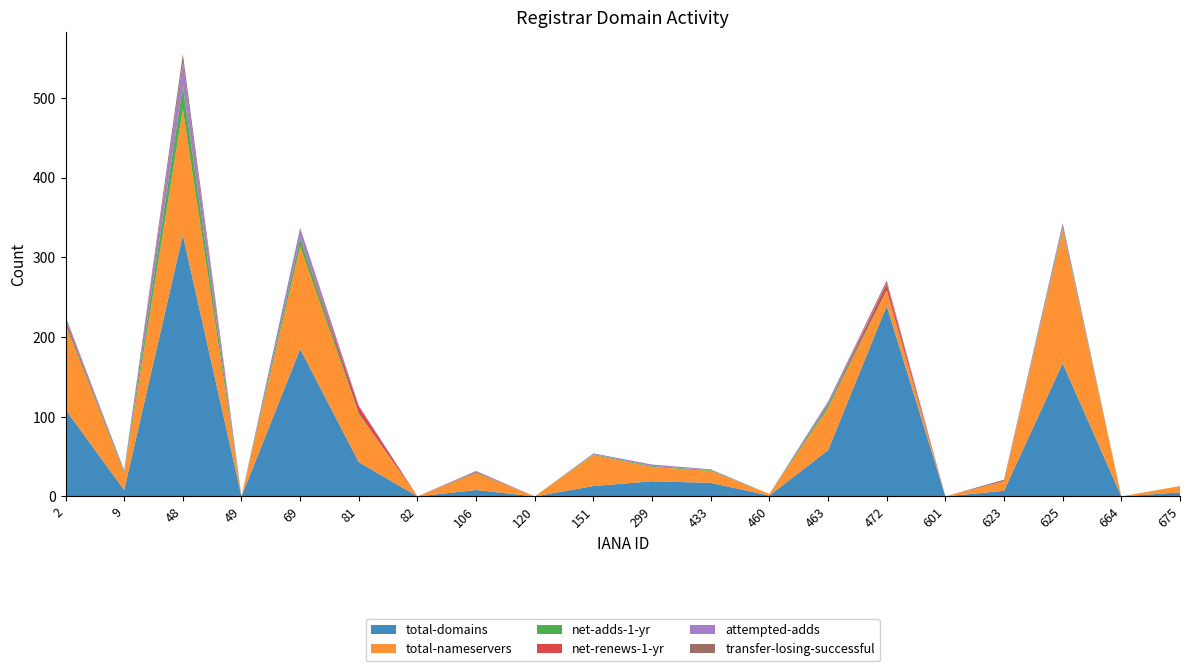

Reading right to left, list all the values displayed in this chart.

total-domains: 675=5	664=0	625=167	623=7	601=0	472=239	463=58	460=1	433=17	299=19	151=13	120=0	106=8	82=0	81=43	69=185	49=0	48=328	9=8	2=109
total-nameservers: 675=8	664=0	625=167	623=12	601=0	472=19	463=53	460=2	433=15	299=18	151=39	120=0	106=21	82=0	81=60	69=129	49=0	48=158	9=21	2=106
net-adds-1-yr: 675=0	664=0	625=3	623=0	601=0	472=1	463=4	460=0	433=1	299=1	151=1	120=0	106=1	82=0	81=1	69=10	49=0	48=28	9=2	2=3
net-renews-1-yr: 675=0	664=0	625=1	623=0	601=0	472=8	463=0	460=0	433=0	299=0	151=0	120=0	106=1	82=0	81=9	69=0	49=0	48=1	9=0	2=4
attempted-adds: 675=0	664=0	625=4	623=0	601=0	472=1	463=4	460=0	433=1	299=2	151=1	120=0	106=1	82=0	81=1	69=13	49=0	48=30	9=2	2=4
transfer-losing-successful: 675=0	664=0	625=1	623=2	601=0	472=3	463=0	460=0	433=0	299=0	151=0	120=0	106=0	82=0	81=0	69=0	49=0	48=10	9=0	2=0